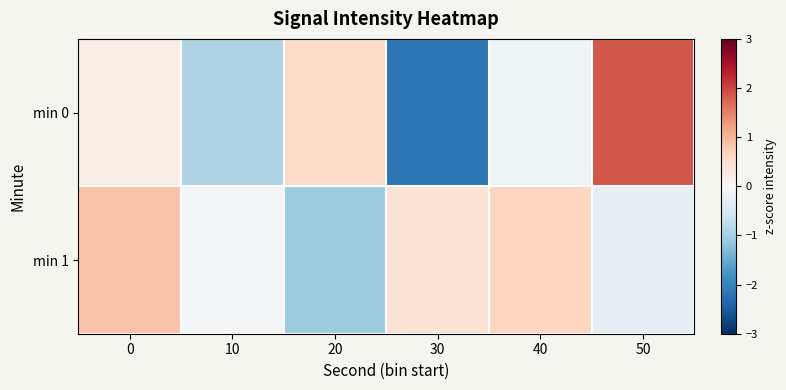

How many series are shown in this chart?

2